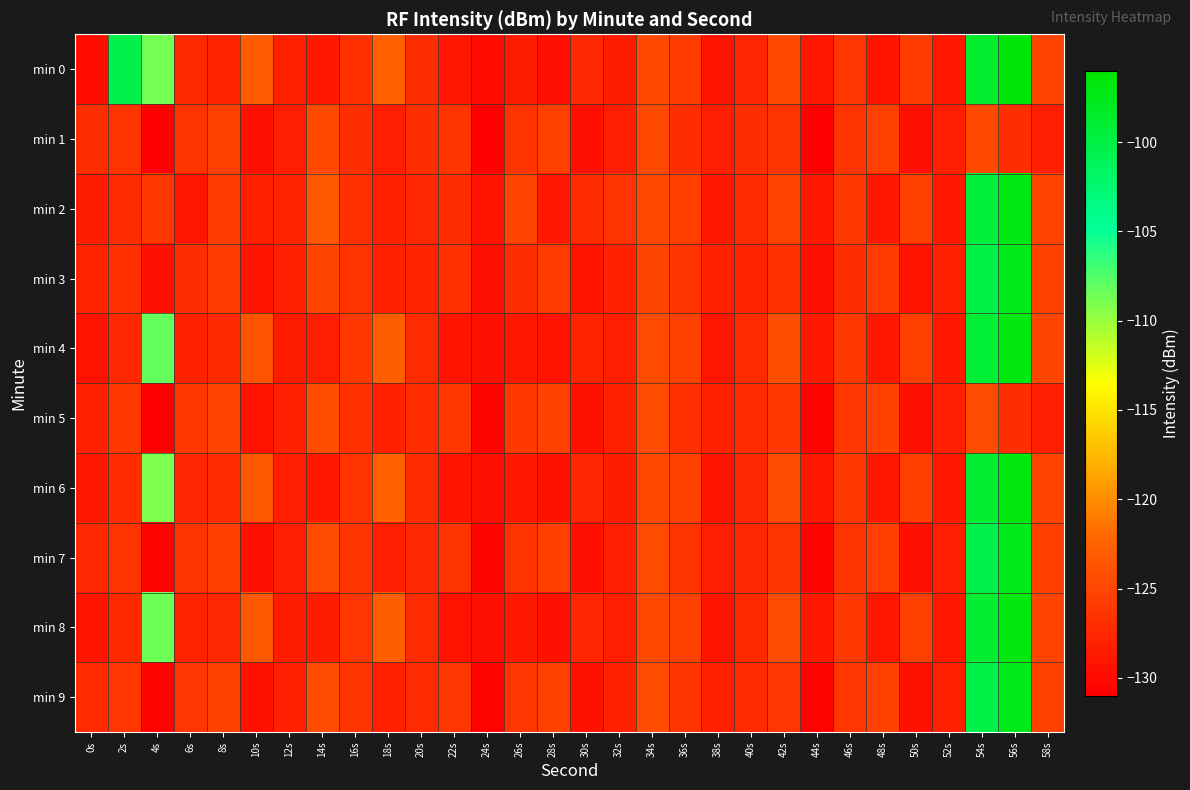

Count the number of data series in this chart.

10